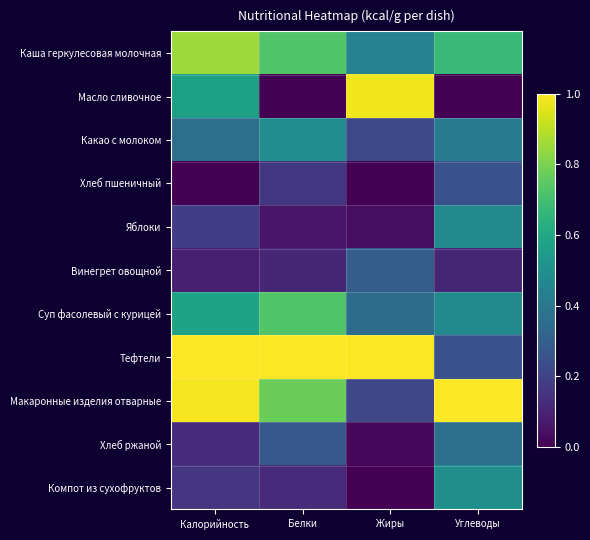

Reading right to left, transcribe all the data shown in this chart.

Каша геркулесовая молочная: Углеводы=0.7	Жиры=0.4	Белки=0.7	Калорийность=0.9
Масло сливочное: Углеводы=0.0	Жиры=1.0	Белки=0.0	Калорийность=0.6
Какао с молоком: Углеводы=0.4	Жиры=0.2	Белки=0.5	Калорийность=0.4
Хлеб пшеничный: Углеводы=0.3	Жиры=0.0	Белки=0.2	Калорийность=0.0
Яблоки: Углеводы=0.5	Жиры=0.0	Белки=0.1	Калорийность=0.2
Винегрет овощной: Углеводы=0.1	Жиры=0.3	Белки=0.1	Калорийность=0.1
Суп фасолевый с курицей: Углеводы=0.5	Жиры=0.4	Белки=0.7	Калорийность=0.6
Тефтели: Углеводы=0.3	Жиры=1.0	Белки=1.0	Калорийность=1.0
Макаронные изделия отварные: Углеводы=1.0	Жиры=0.2	Белки=0.8	Калорийность=1.0
Хлеб ржаной: Углеводы=0.4	Жиры=0.0	Белки=0.3	Калорийность=0.1
Компот из сухофруктов: Углеводы=0.5	Жиры=0.0	Белки=0.1	Калорийность=0.2